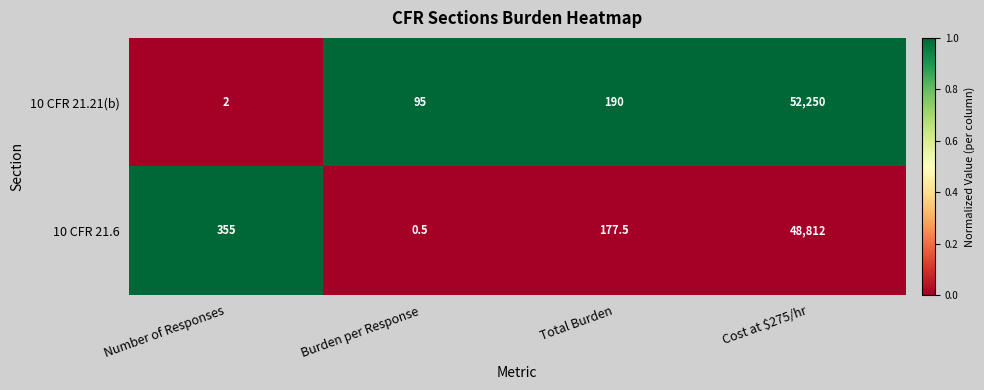

At which label is 10 CFR 21.6 closest to 24406?

Number of Responses